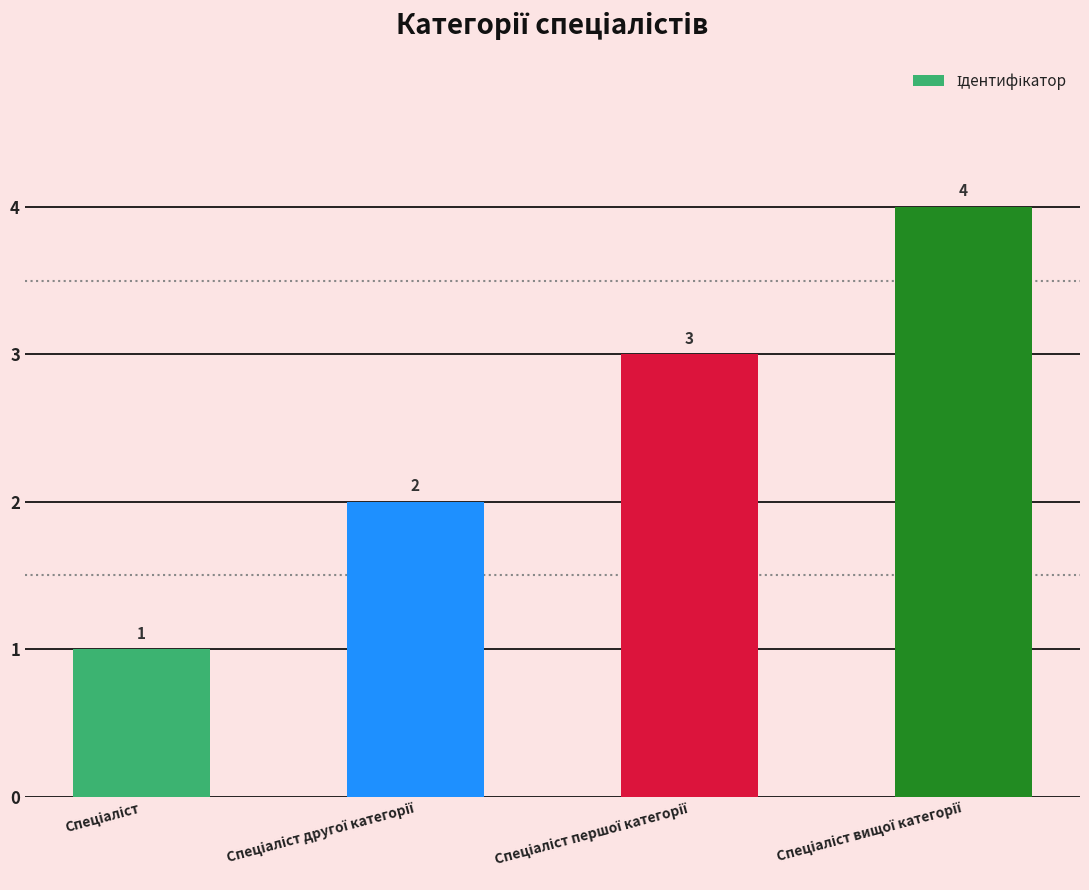

What is the difference between the second highest and minimum values?

2